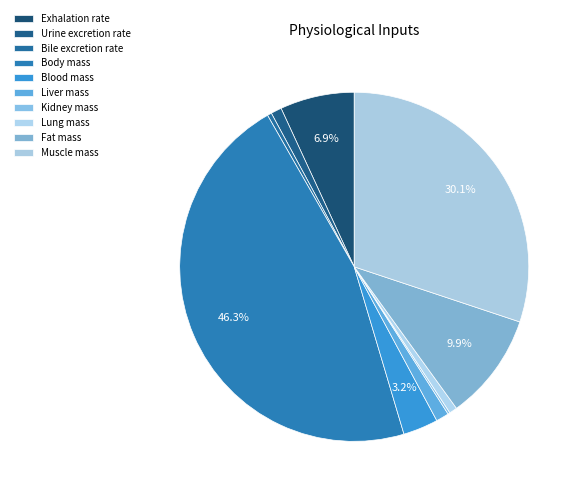

The Urine excretion rate slice represents 1% of the pie. True or false?

True